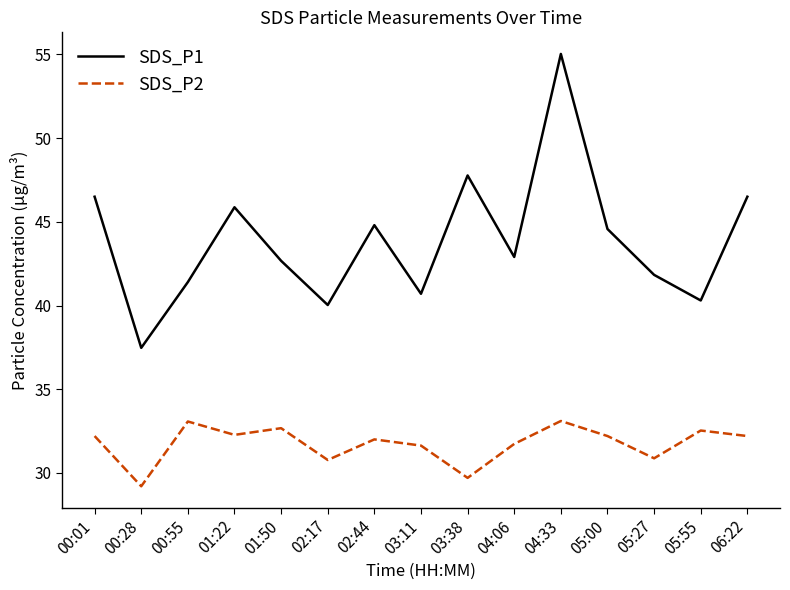

What is the sum of all SDS_P2 values?

476.1